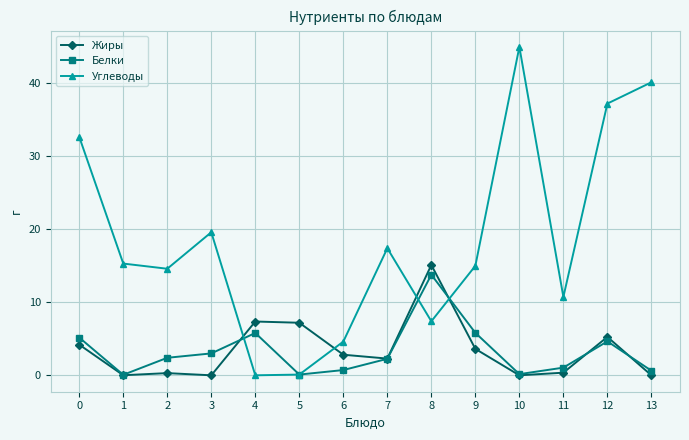

What is the value of the Белки point at the 10th from the left?

5.8